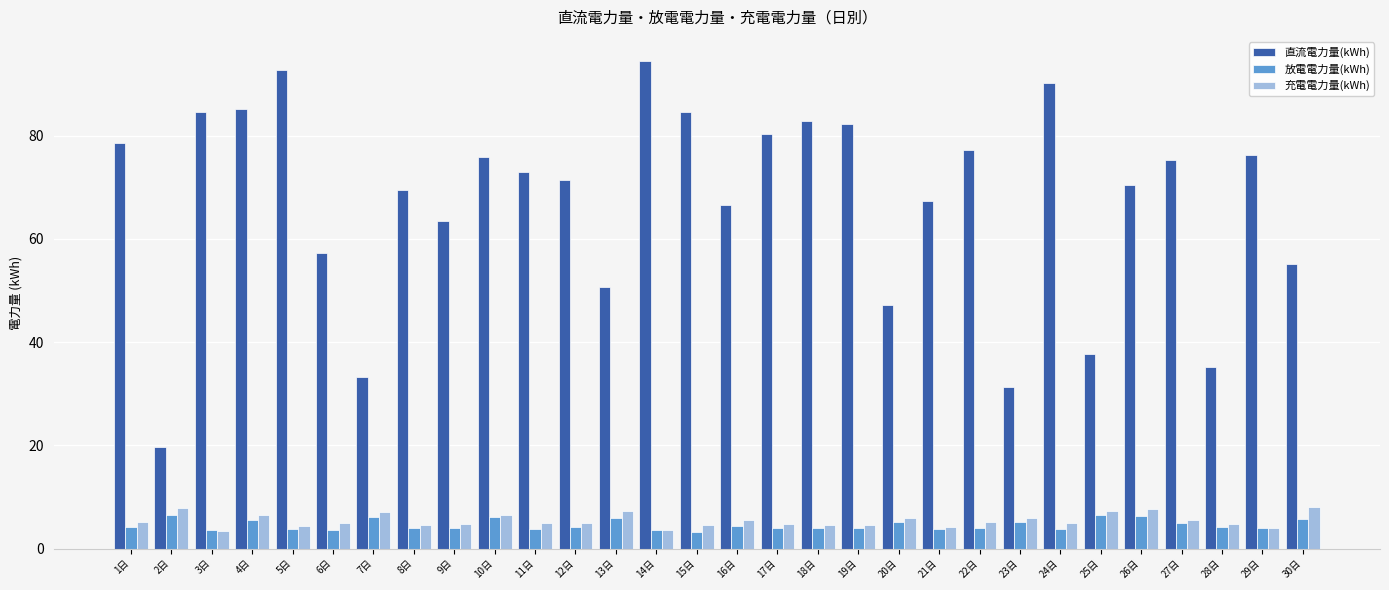

What is the label of the 19th bar from the right?

12日